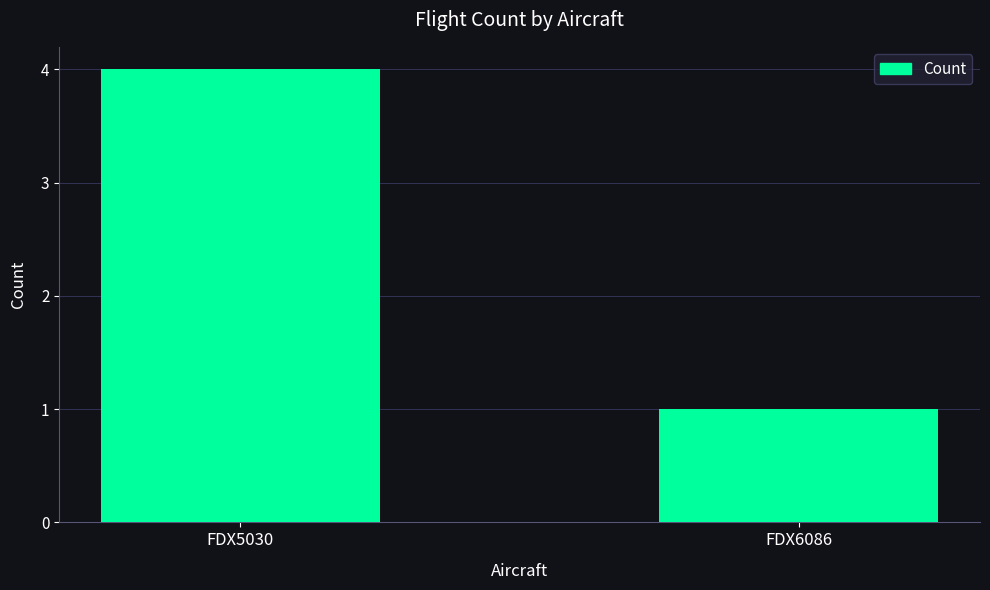

The value at FDX6086 is 1. True or false?

True